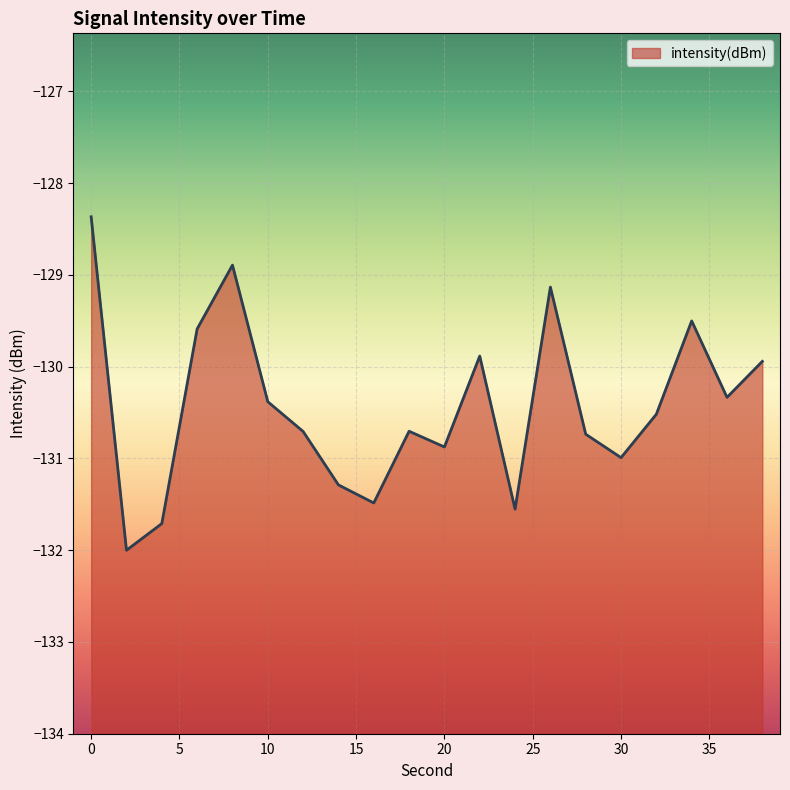

What is the smallest value displayed?

-132.0